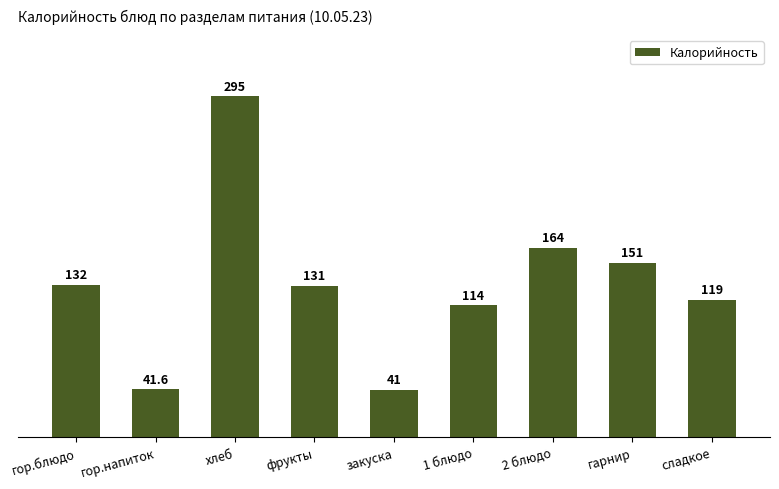

Reading right to left, transcribe all the data shown in this chart.

сладкое=119.0	гарнир=151.0	2 блюдо=164.0	1 блюдо=114.0	закуска=41.0	фрукты=131.0	хлеб=295.0	гор.напиток=41.6	гор.блюдо=132.0